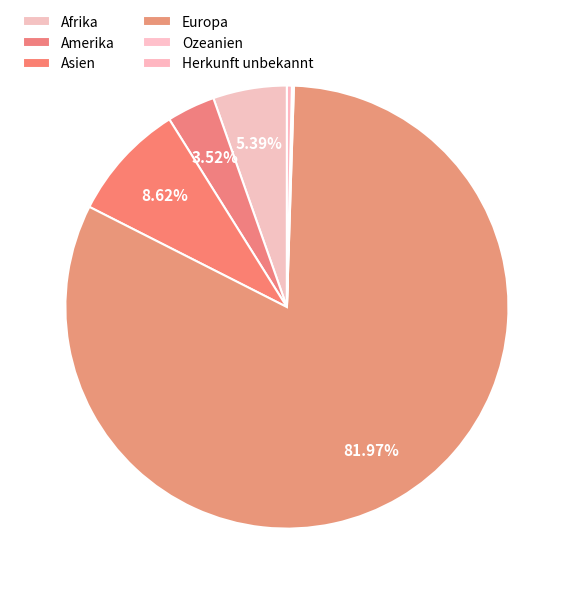

Rank the categories by value from highest to lowest.

Europa, Asien, Afrika, Amerika, Herkunft unbekannt, Ozeanien